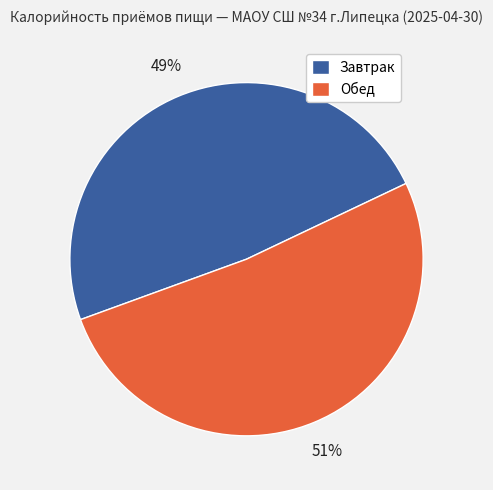

To the nearest percent, what portion does Обед represent?

51%